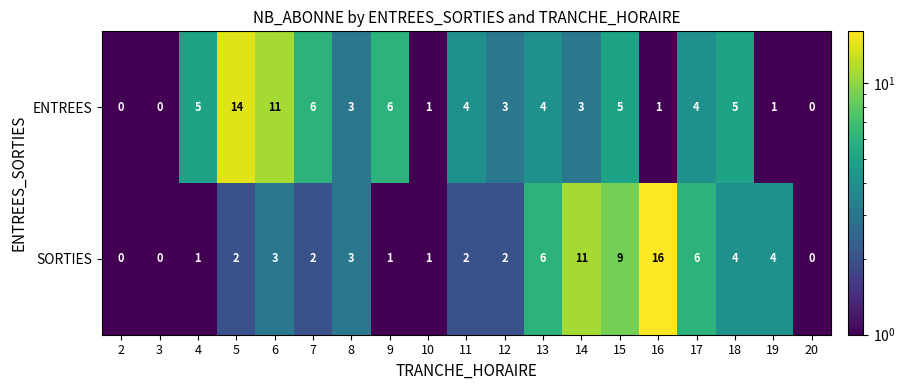

Rank the series by their maximum value, from lowest to highest.

ENTREES, SORTIES